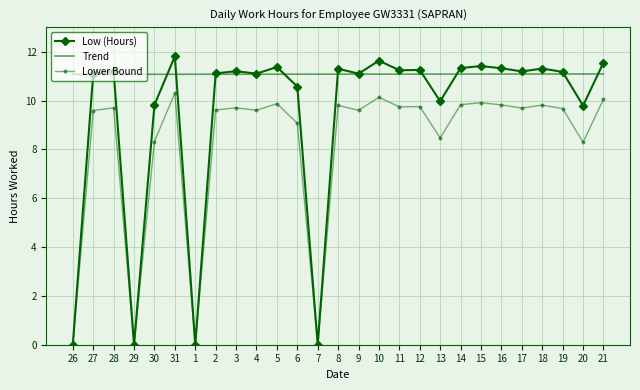

True or false: Trend and Low (Hours) cross at least once.

True